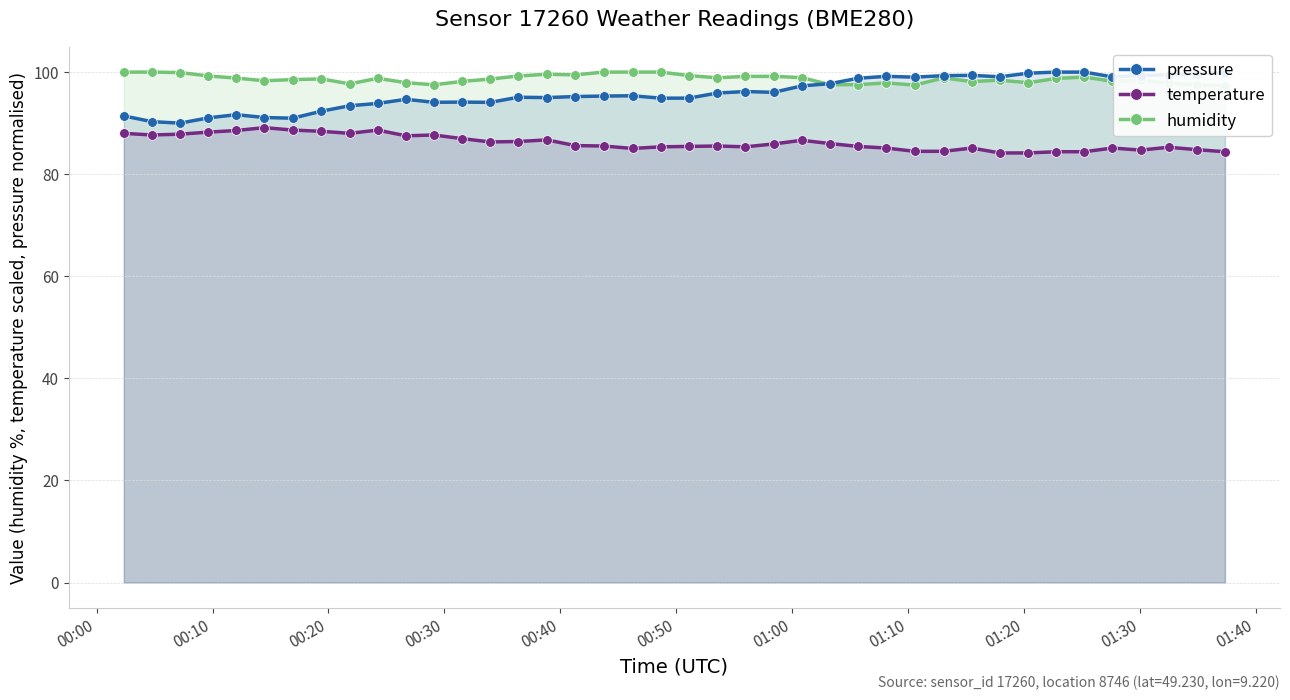

Rank the series by their maximum value, from lowest to highest.

temperature, humidity, pressure